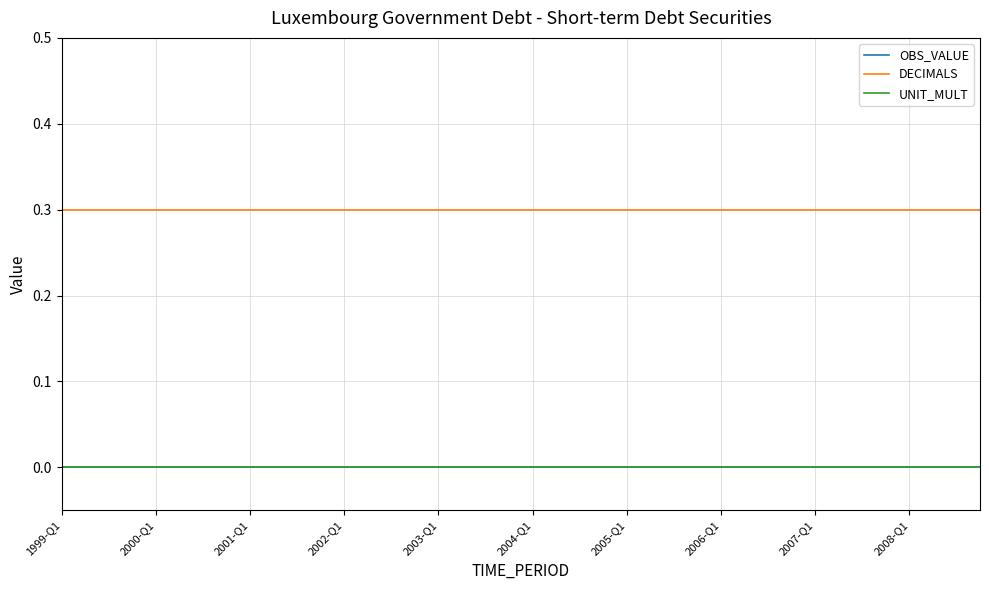

How many lines are shown in the chart?

3